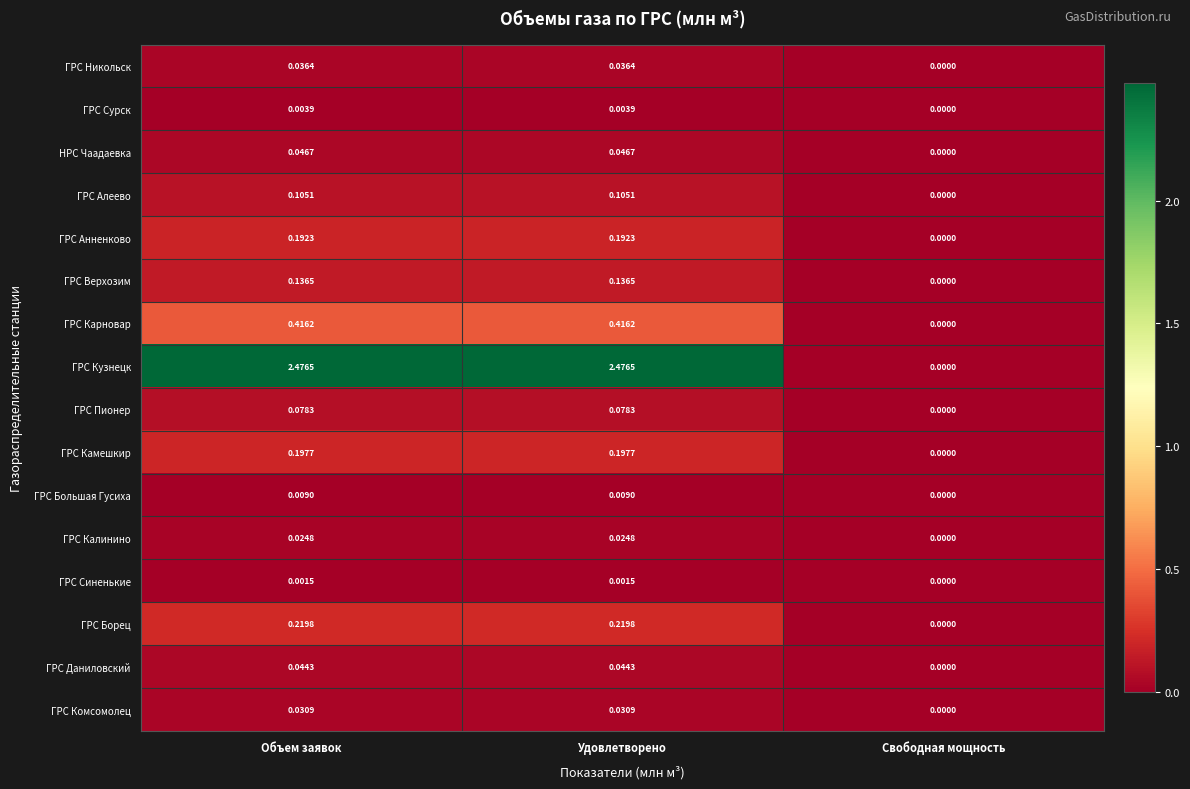

At which label does ГРС Борец reach its minimum?

Свободная мощность